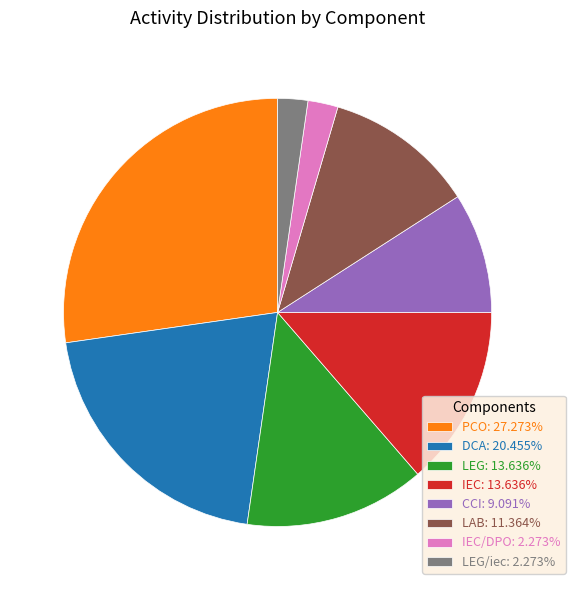

Is there a majority slice in this chart?

No